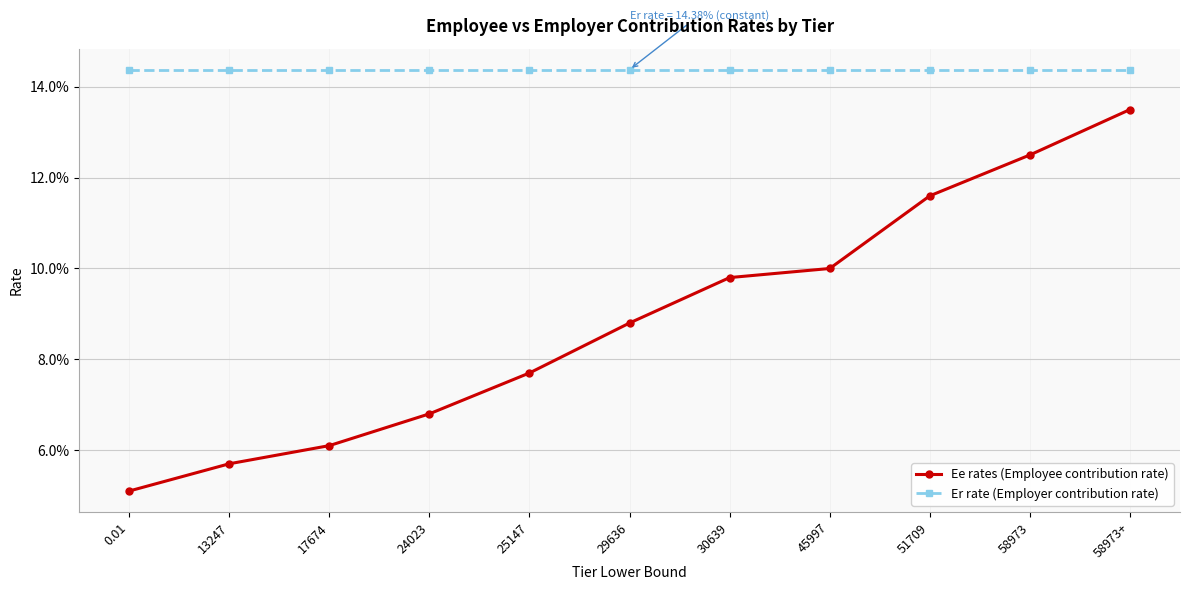

Between 24023 and 58973+, which is larger?

58973+